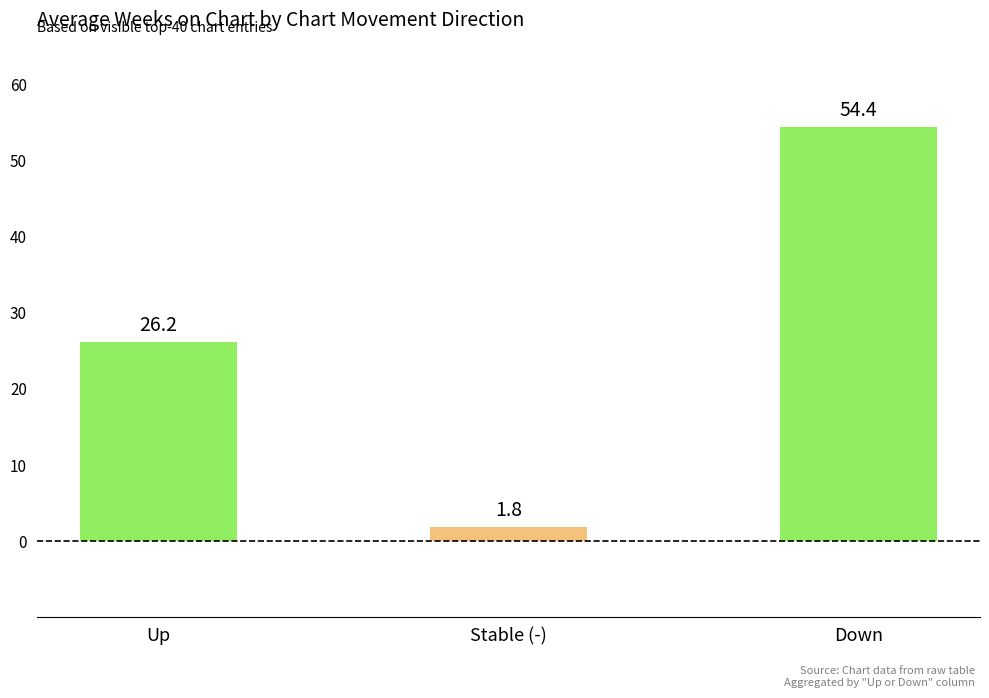

Which label corresponds to the largest value in the chart?

Down